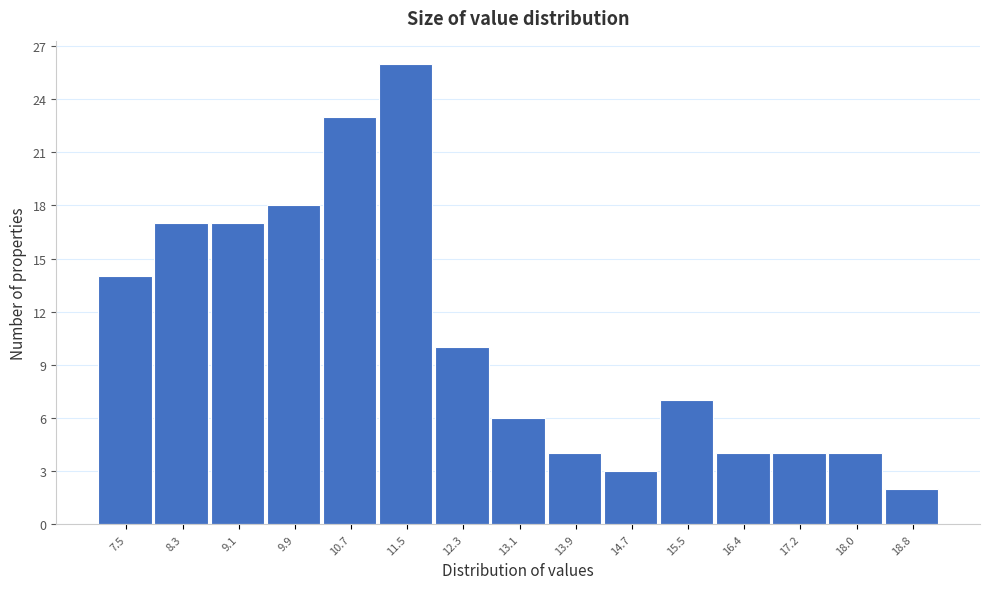

Reading left to right, extract all data points from this chart.

14	17	17	18	23	26	10	6	4	3	7	4	4	4	2